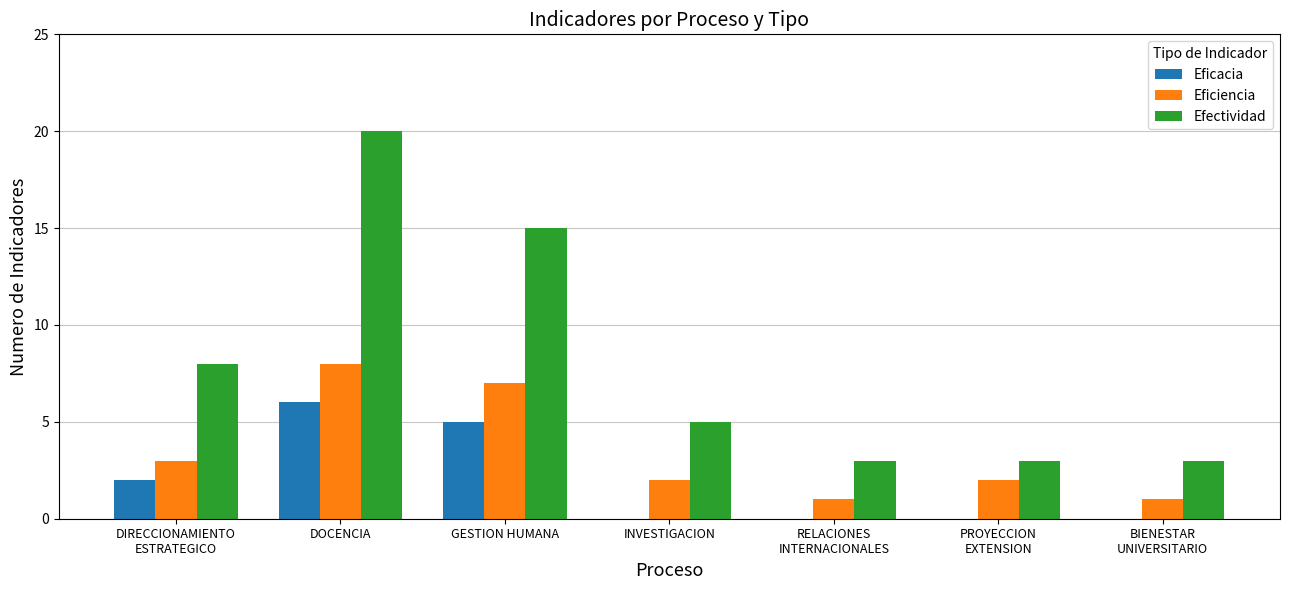

How many groups of bars are there?

7